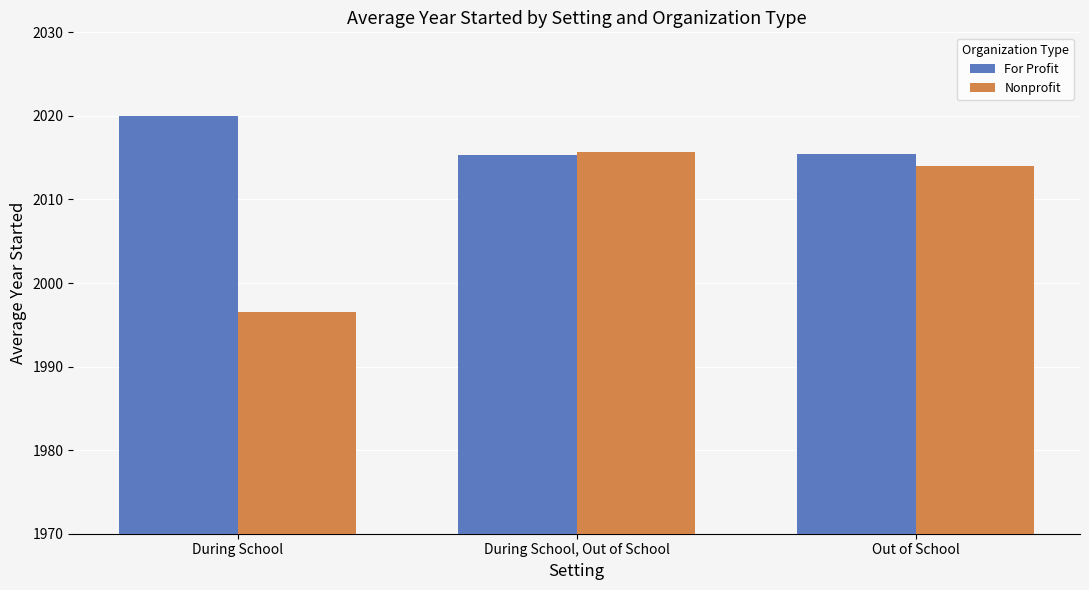

True or false: For Profit has a value of 3081.6 at During School, Out of School.

False